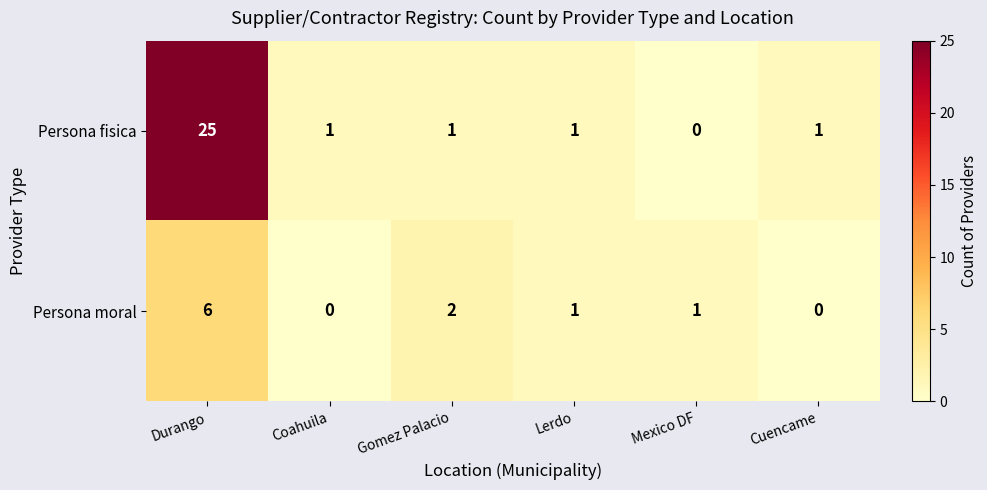

Which series has the largest total across all categories?

Persona fisica